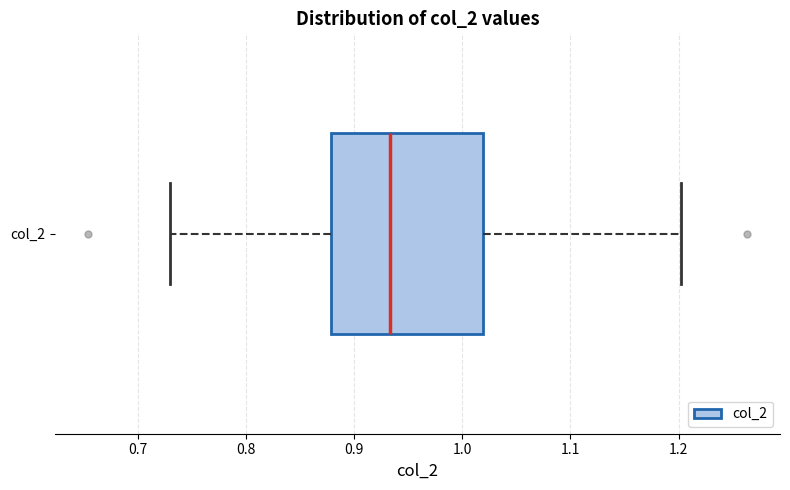

Read this box plot against the x-axis: the position of the median line, the range covered by the box, and the ends of both whiskers. The values are not printed on the chart, so give them approximately, as read against the axis.

median 0.93, box 0.88 to 1.02, whiskers 0.73 to 1.20